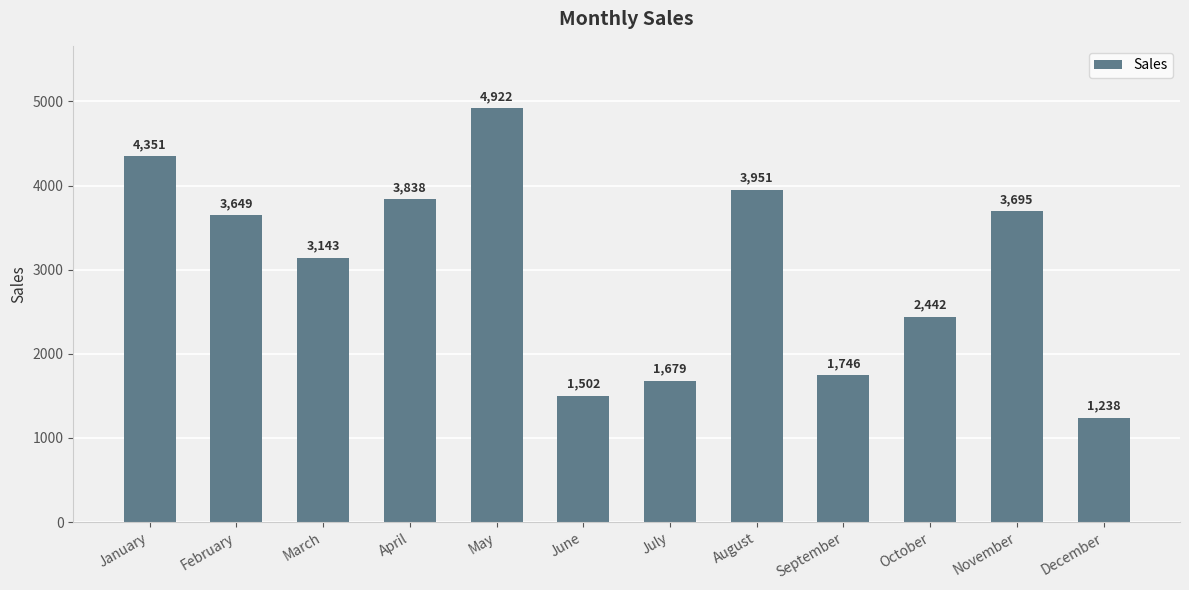

Which has a higher value, January or March?

January